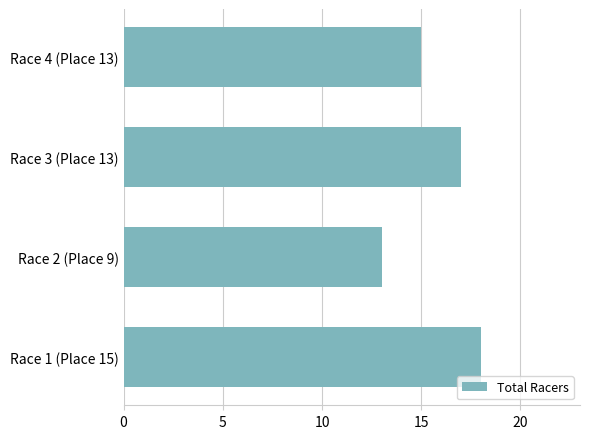

What is the difference between the maximum and second lowest values?

3